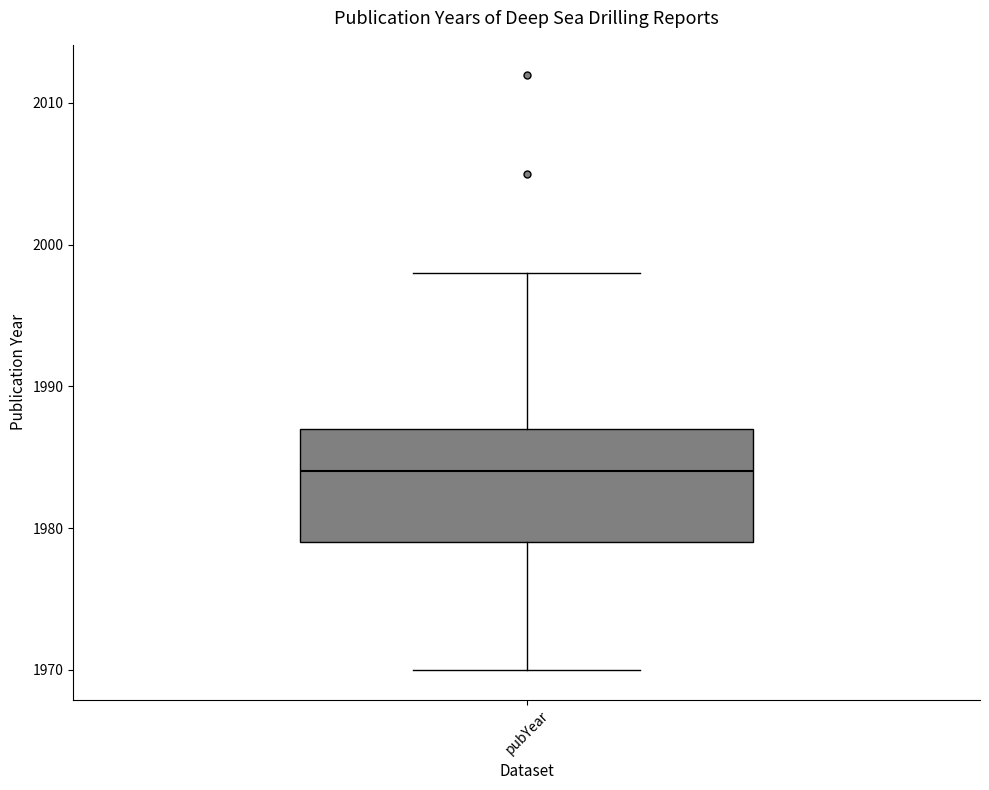

Transcribe this box plot: give where the median line is, the range the box spans, and where the two whiskers end, as read against the y-axis. The values are not printed on the chart, so give them approximately, as read against the axis.

median 1984, box 1979 to 1987, whiskers 1970 to 1998